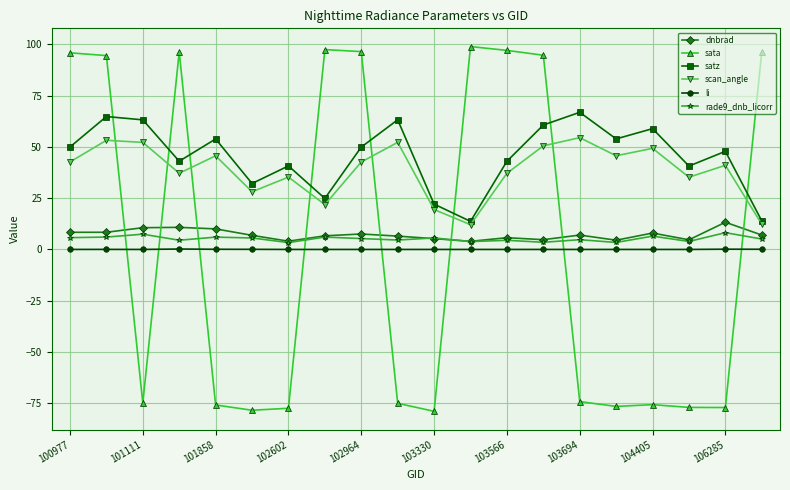

What is the smallest value displayed?

-79.0